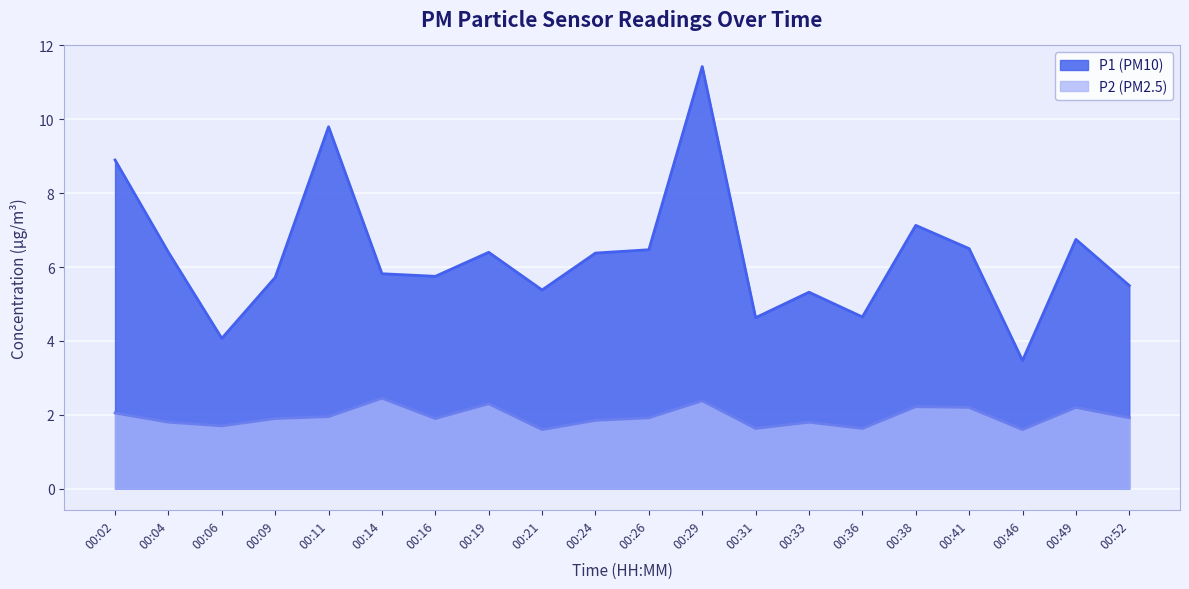

What are all the series names shown in the legend?

P1 (PM10), P2 (PM2.5)